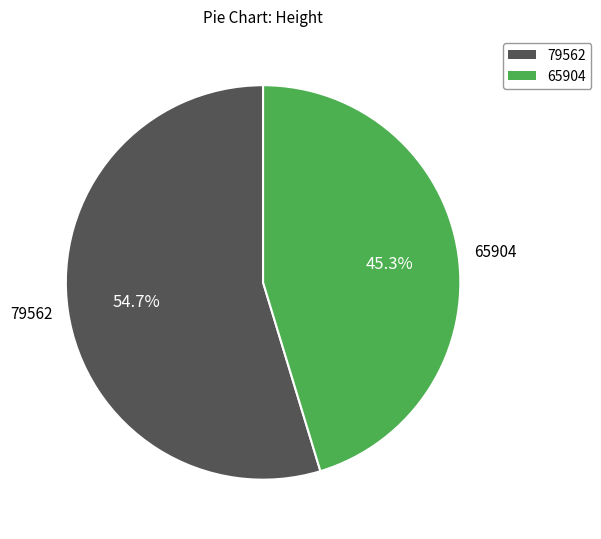

Does 65904 represent more than half of the total?

No